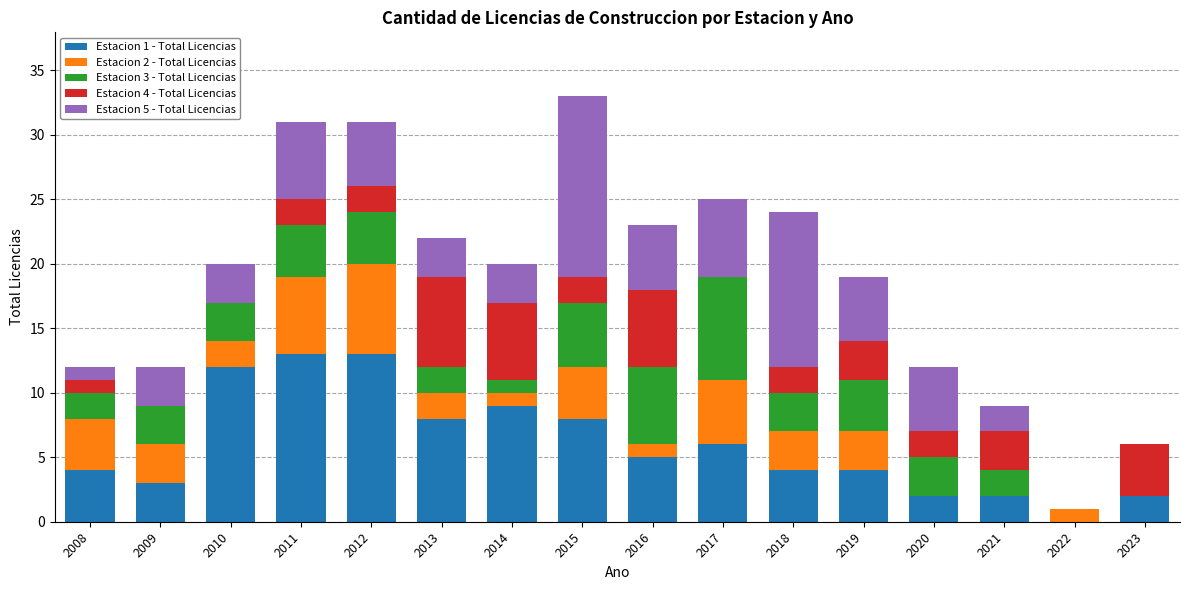

The value of Estacion 1 - Total Licencias at 2011 is 21. True or false?

False